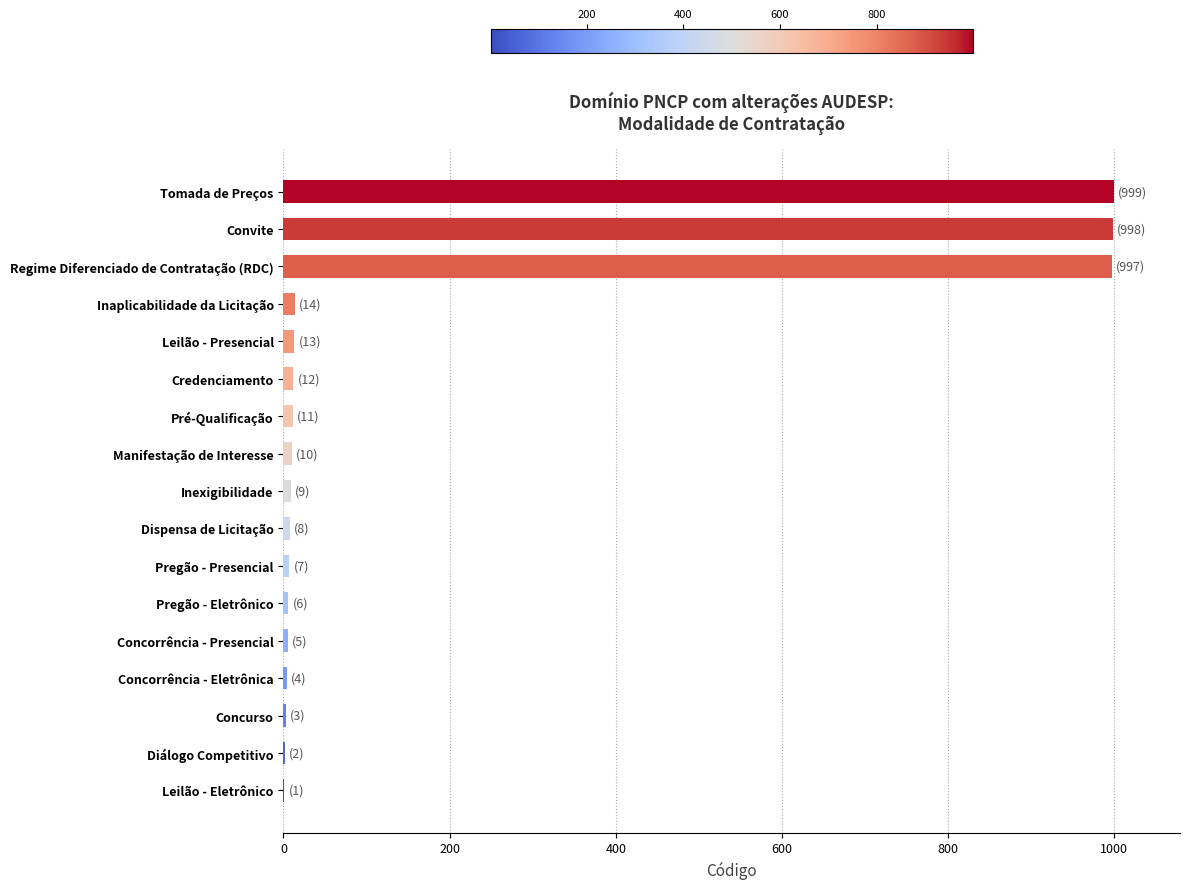

True or false: the data shows 379 at Tomada de Preços.

False